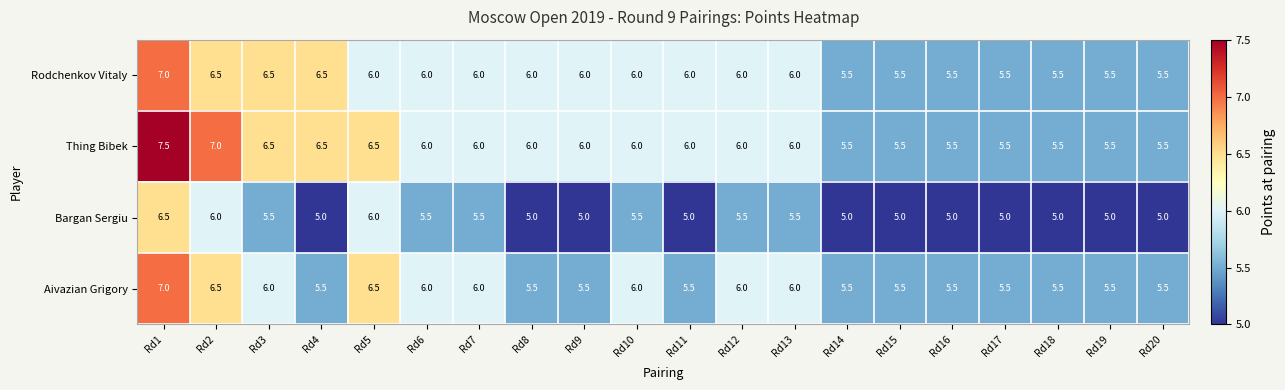

What is the average value of the Rodchenkov Vitaly series?

6.0